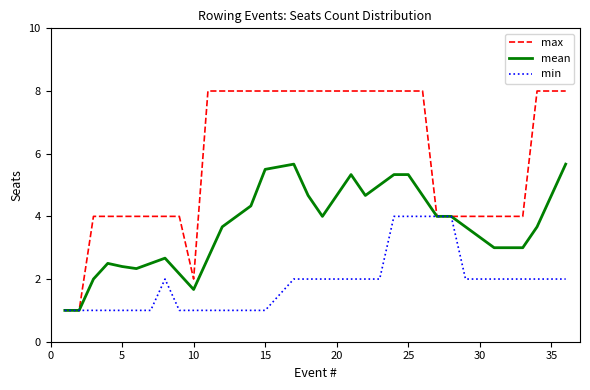

Which series has the largest total across all categories?

max